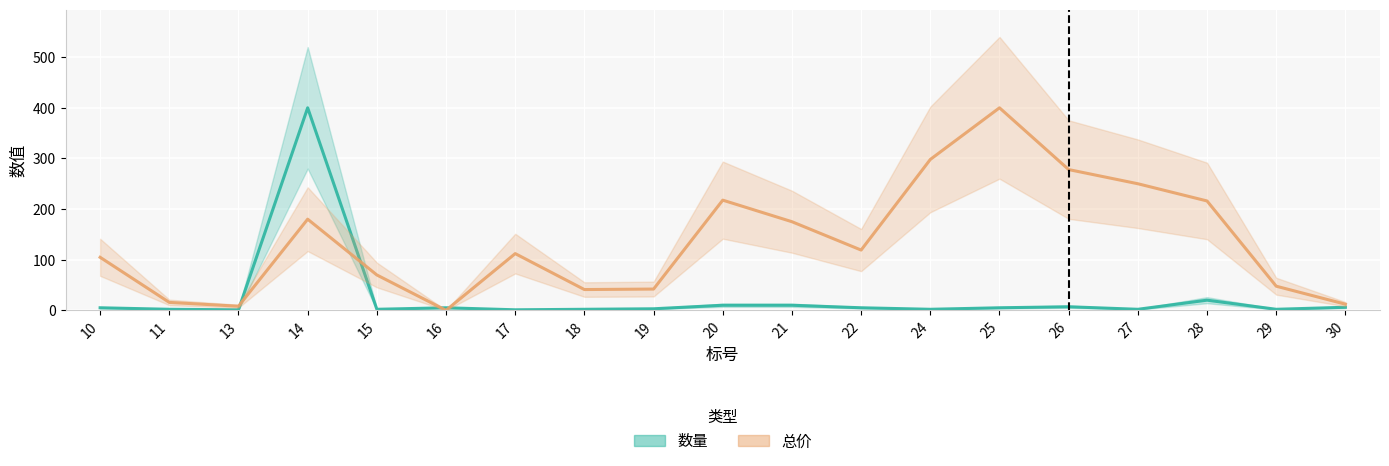

Rank the series by their average value, from highest to lowest.

总价, 数量